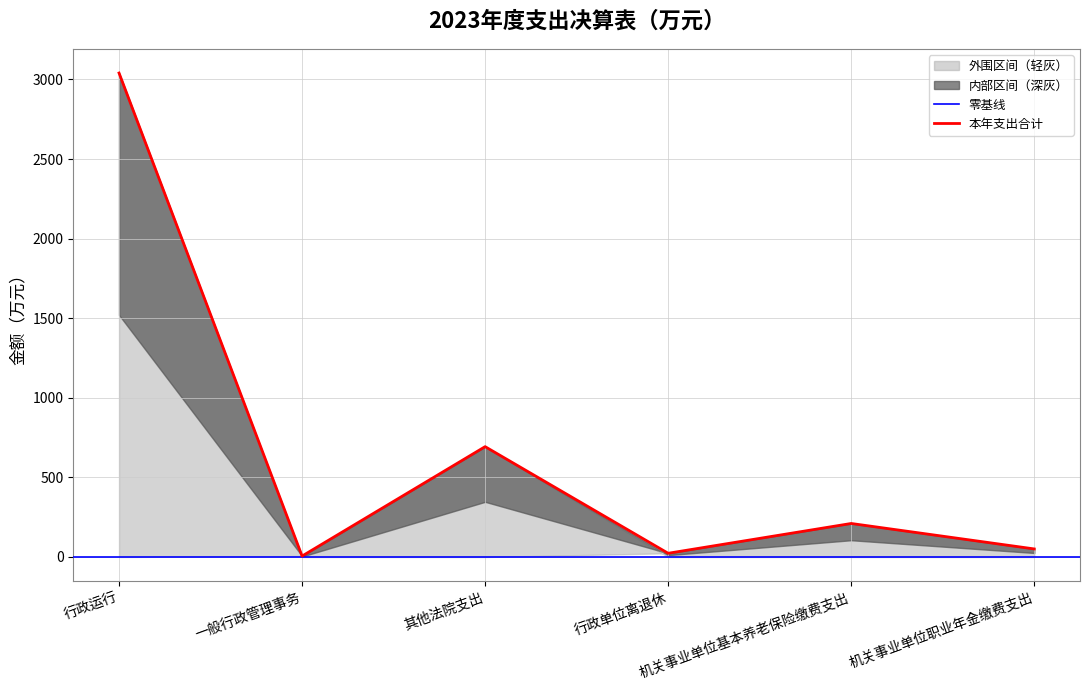

At which label does 本年支出合计 first exceed 210?

行政运行